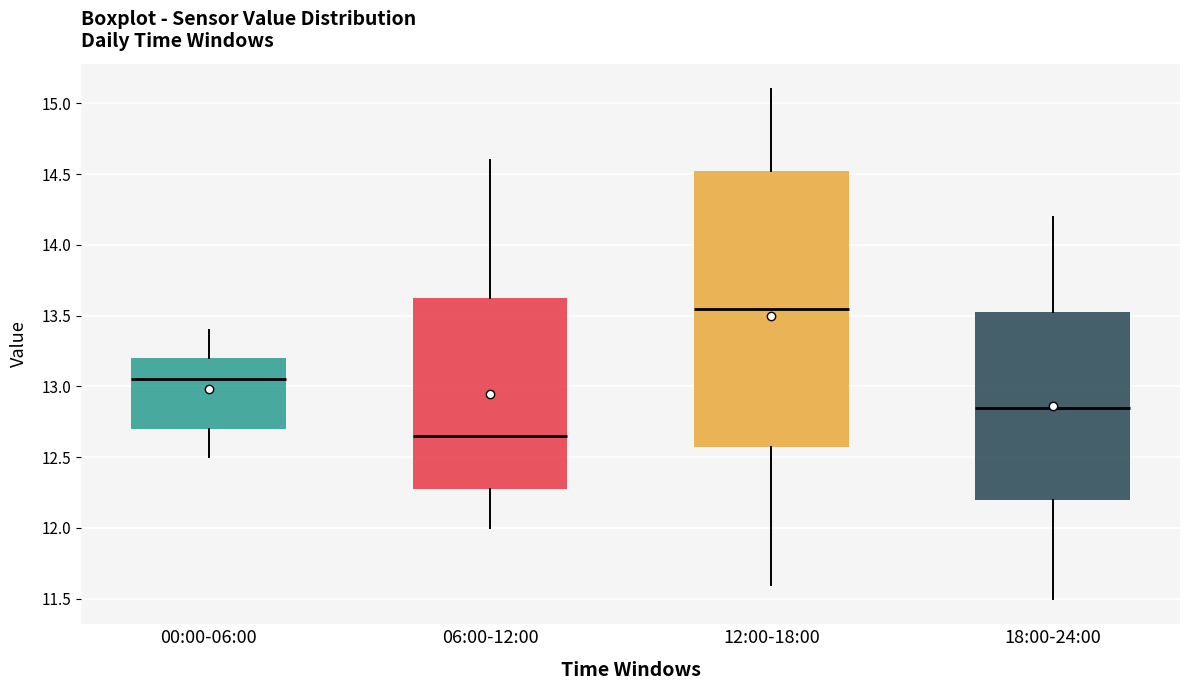

Comparing the boxes themselves (not the whiskers), which one is the tallest?

12:00-18:00